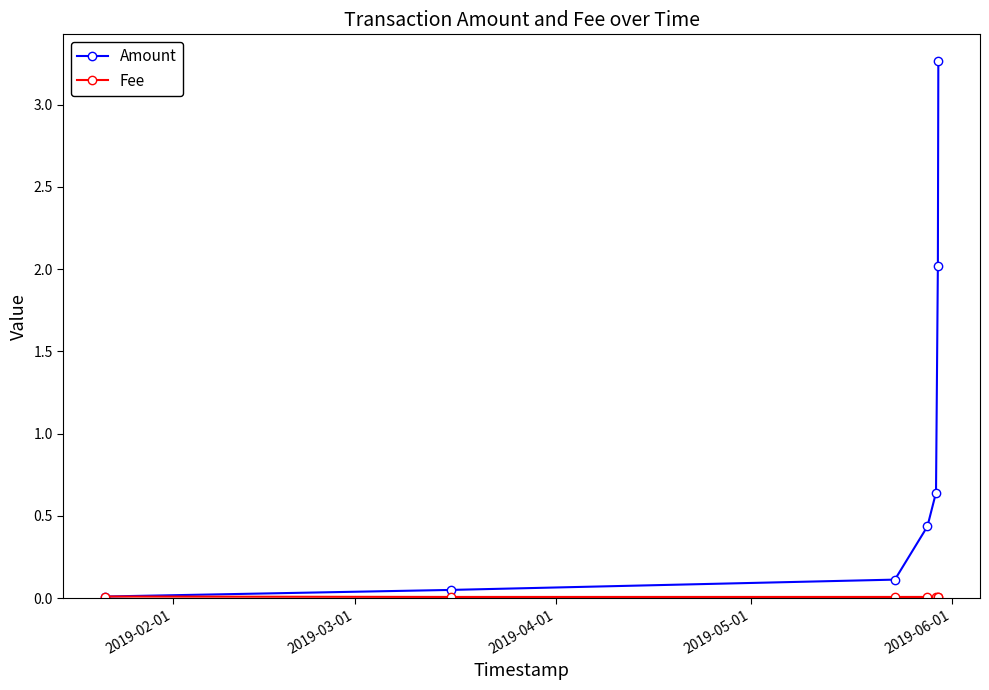

At how many categories does at least one series exceed 3?

1